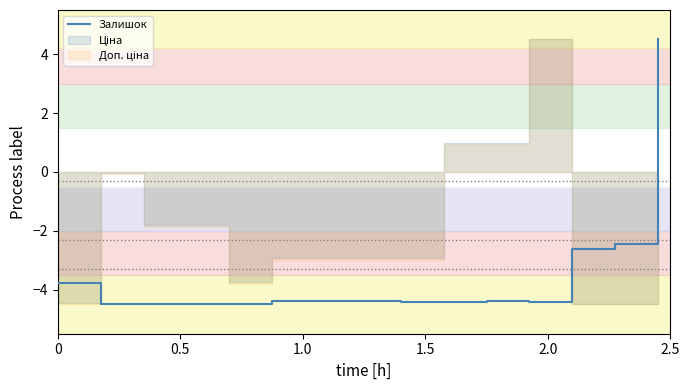

Is it true that the value at 1.0 is -4.5?

True